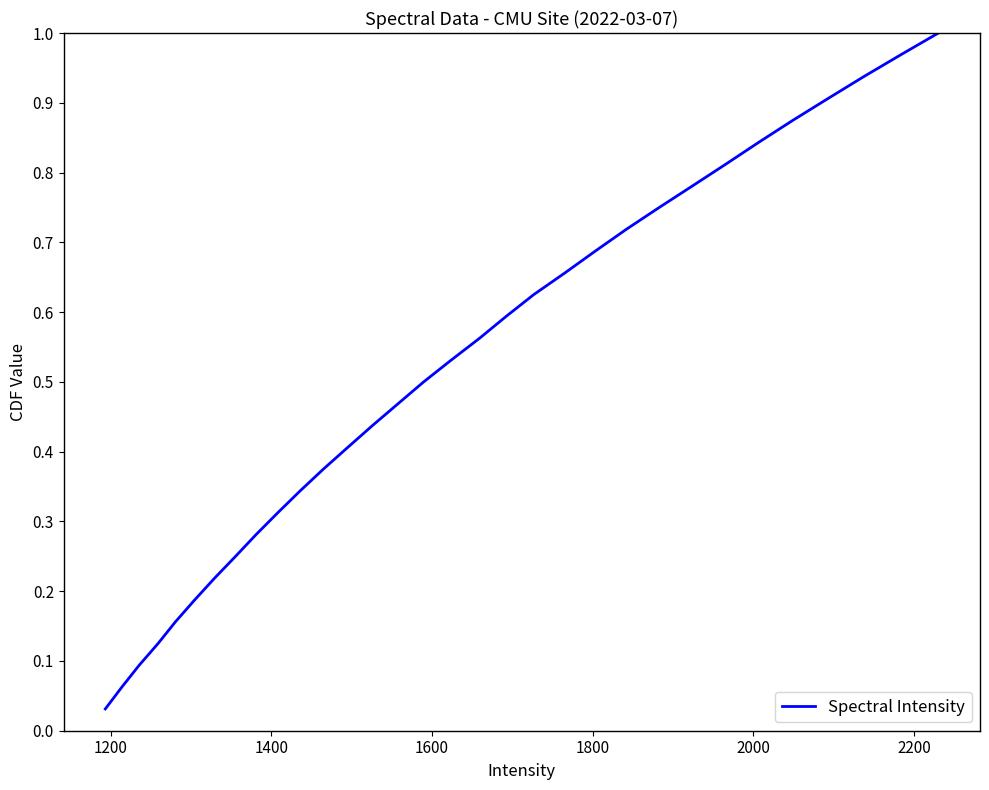

Does the chart display data point markers on the line(s)?

No